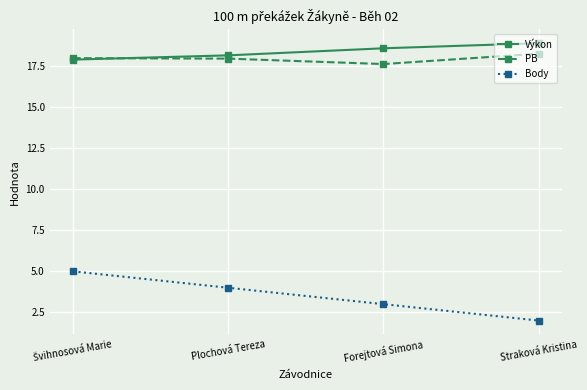

Which series has the largest range (max minus min)?

Body